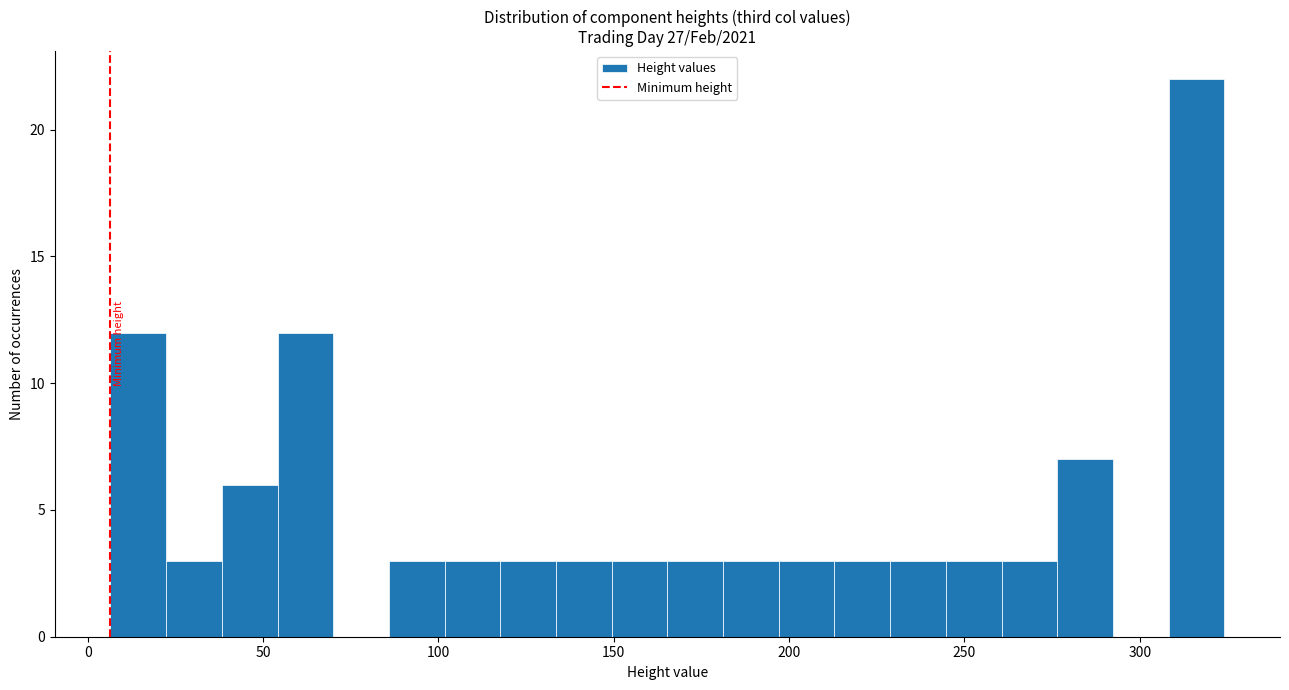

Around what value on the x-axis is the tallest bar? Give the approximate position of its centre, as read against the axis.

315